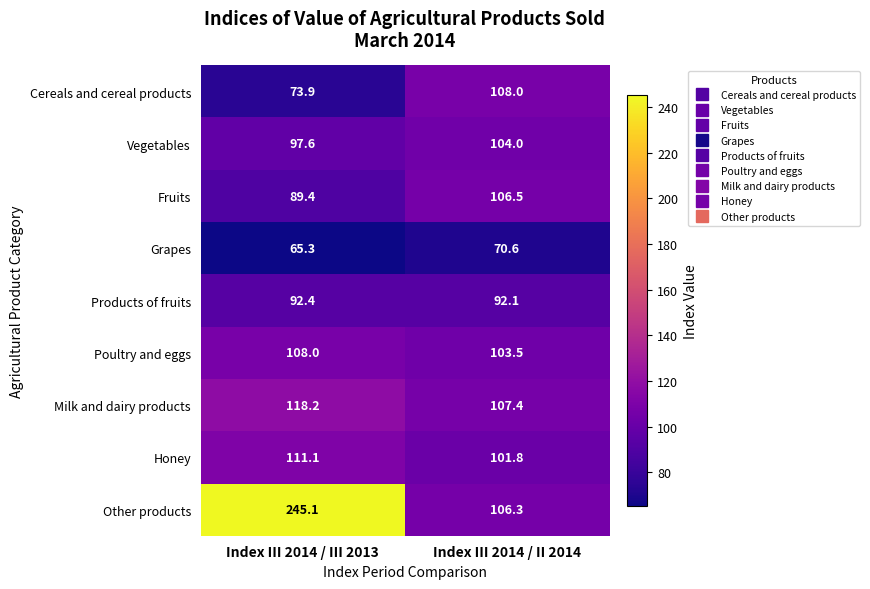

List the labels in order of Honey value, smallest first.

Index III 2014 / II 2014, Index III 2014 / III 2013